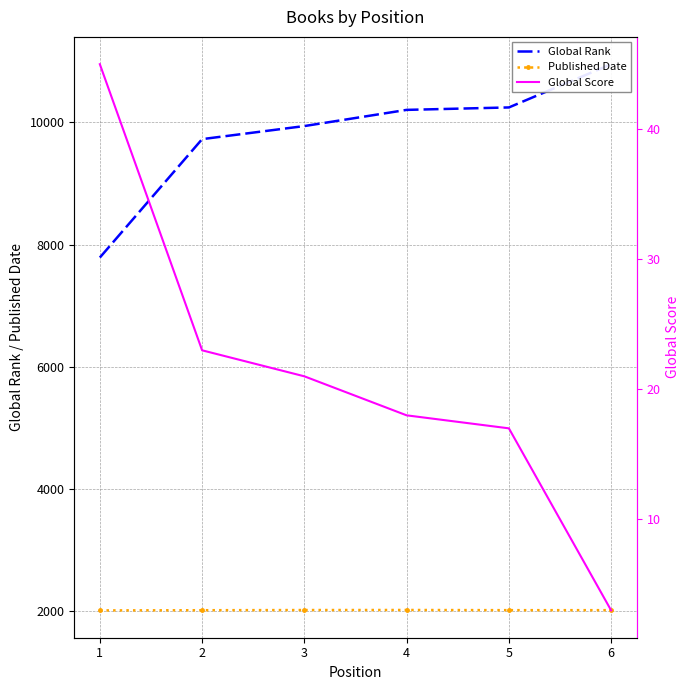

Which category has the highest value across all series?

6